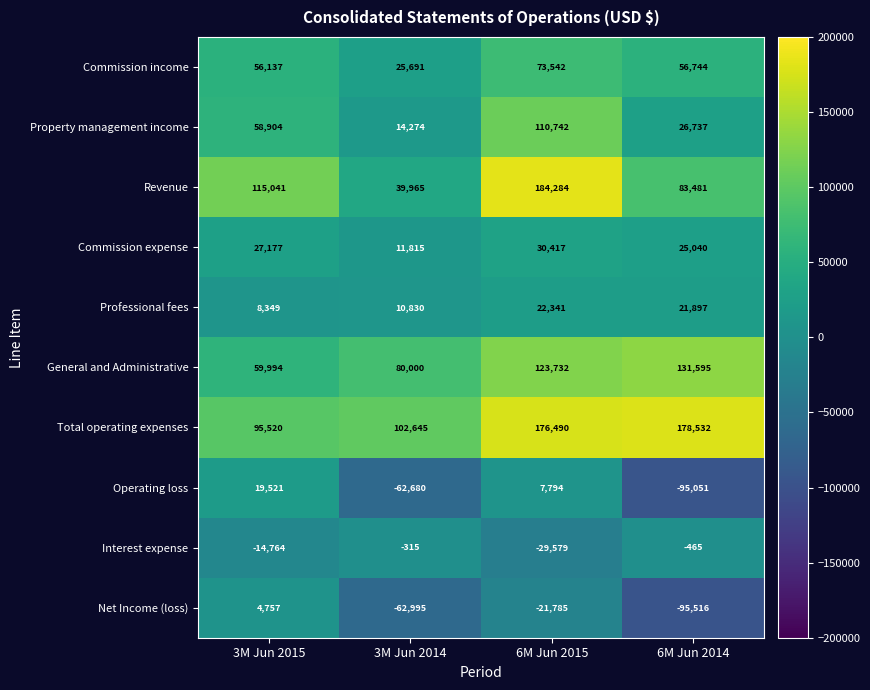

Between 6M Jun 2015 and 6M Jun 2014, which series saw the biggest shift?

Operating loss